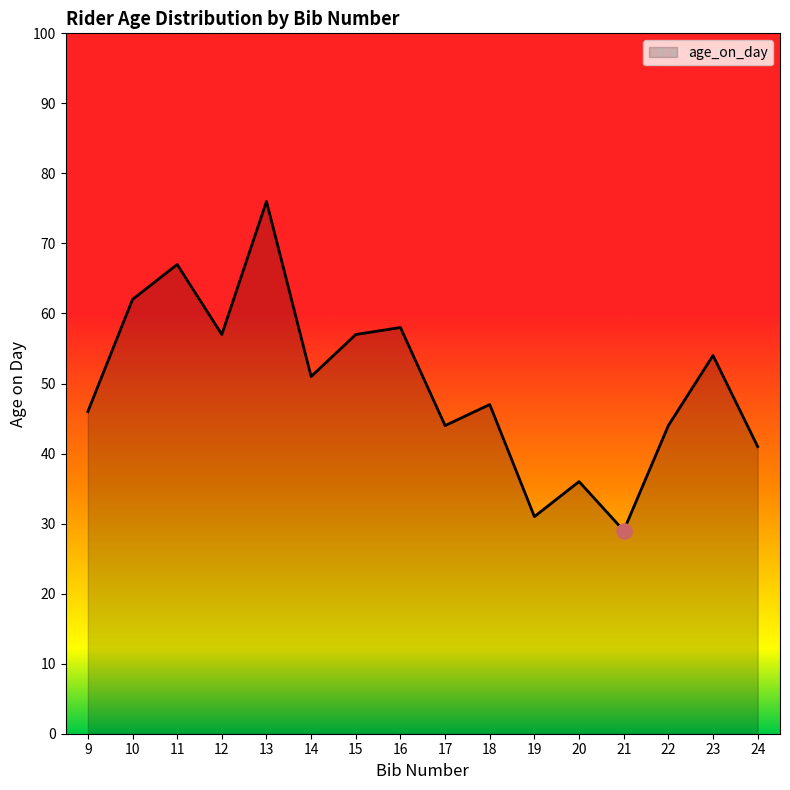

What is the ratio of the value at 12 to the value at 18?

1.2